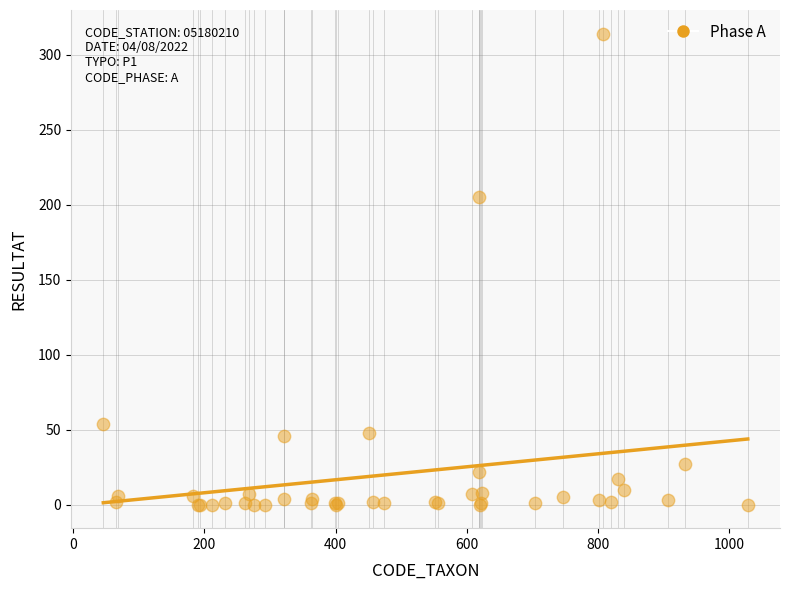

What Y value in the scatter plot is closest to 157?

205